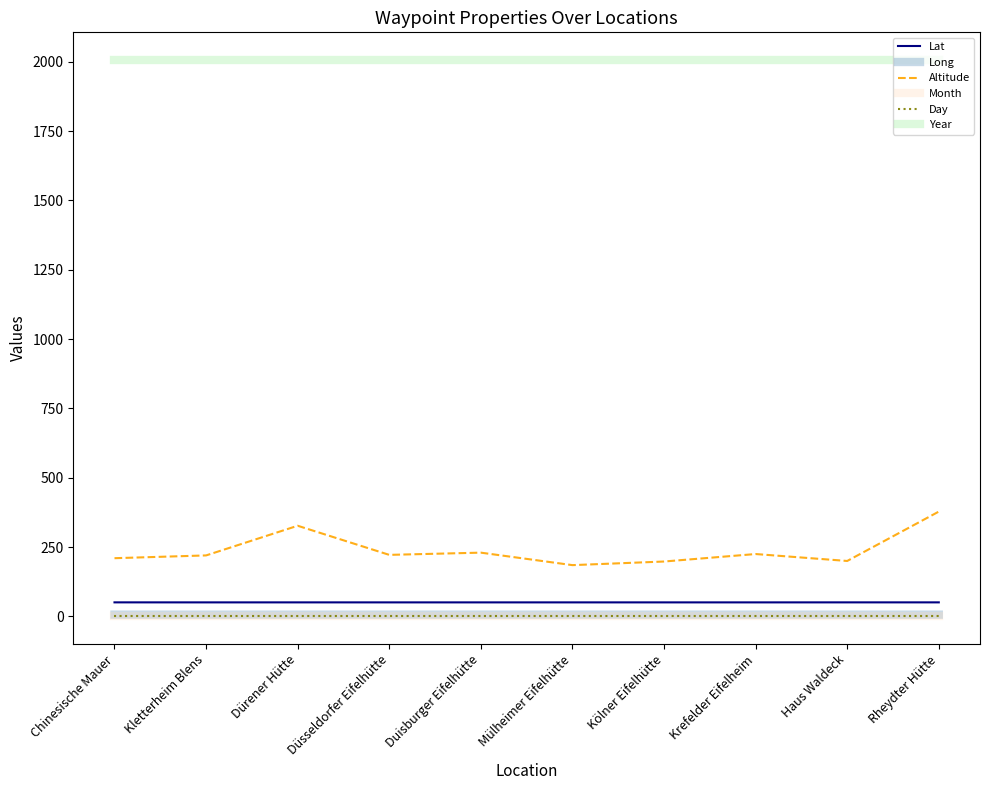

Which series has the largest total across all categories?

Year